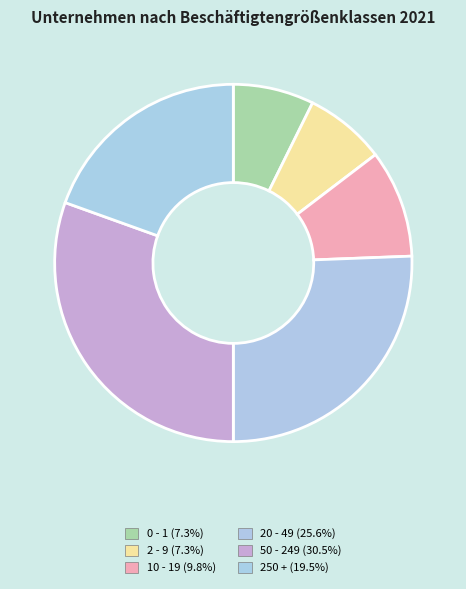

True or false: 20 - 49 accounts for 33% of the total.

False